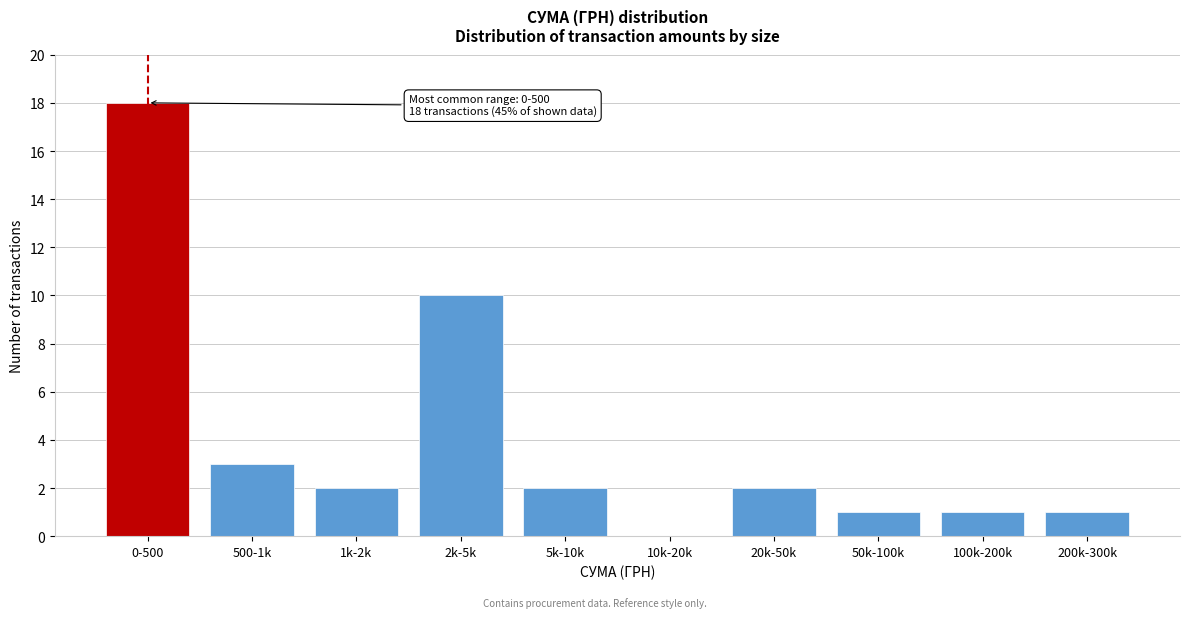

Reading left to right, transcribe all the data shown in this chart.

0-500=18	500-1k=3	1k-2k=2	2k-5k=10	5k-10k=2	10k-20k=0	20k-50k=2	50k-100k=1	100k-200k=1	200k-300k=1